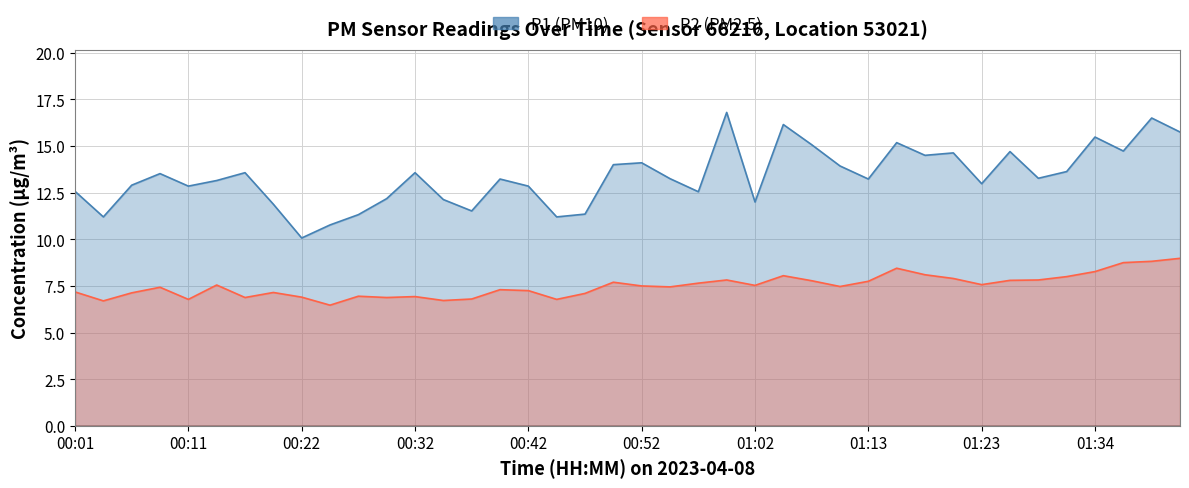

True or false: P2 and P1 cross at least once.

False